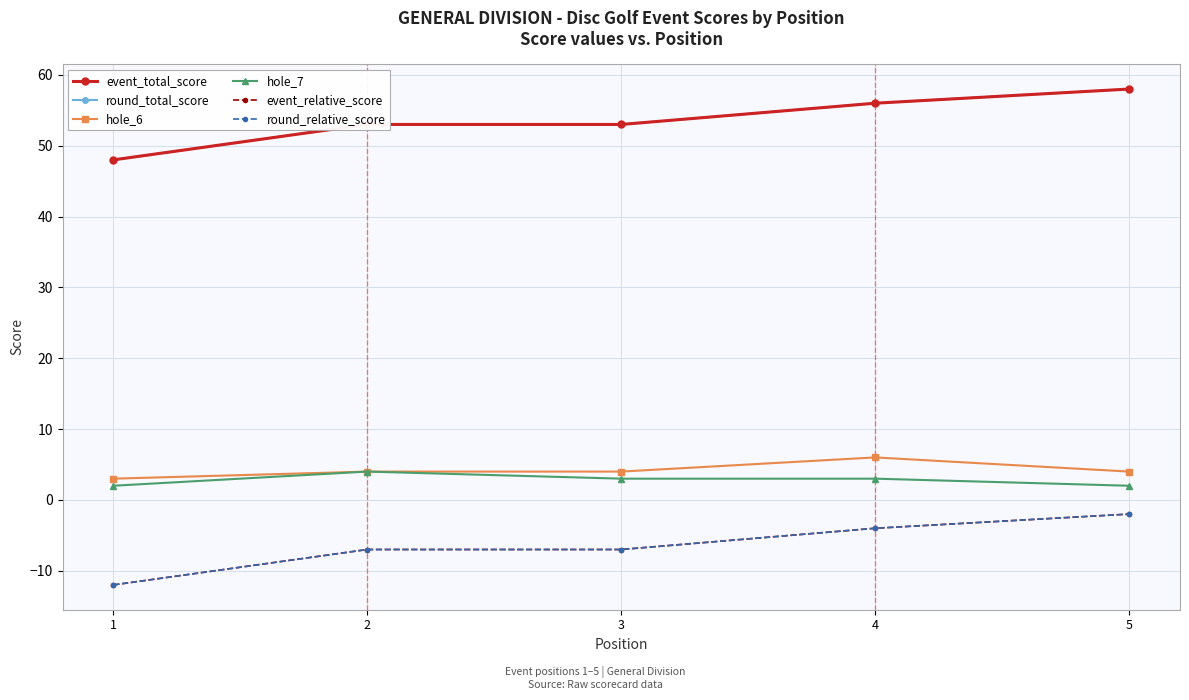

Is this an area chart (filled region under the line)?

No